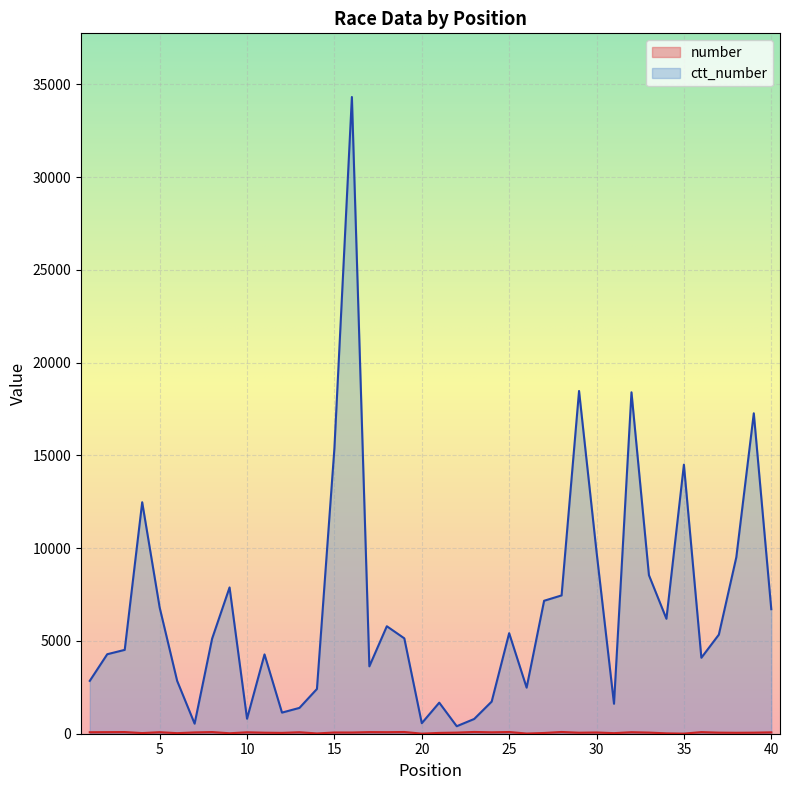

How many lines are shown in the chart?

2